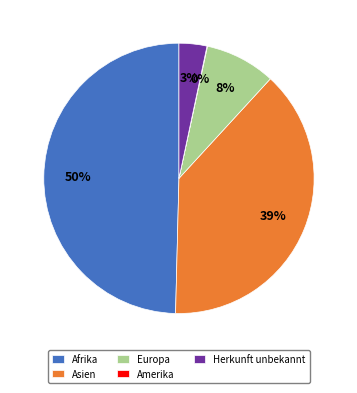

To the nearest percent, what is the combined percentage of Herkunft unbekannt and Afrika?

53%